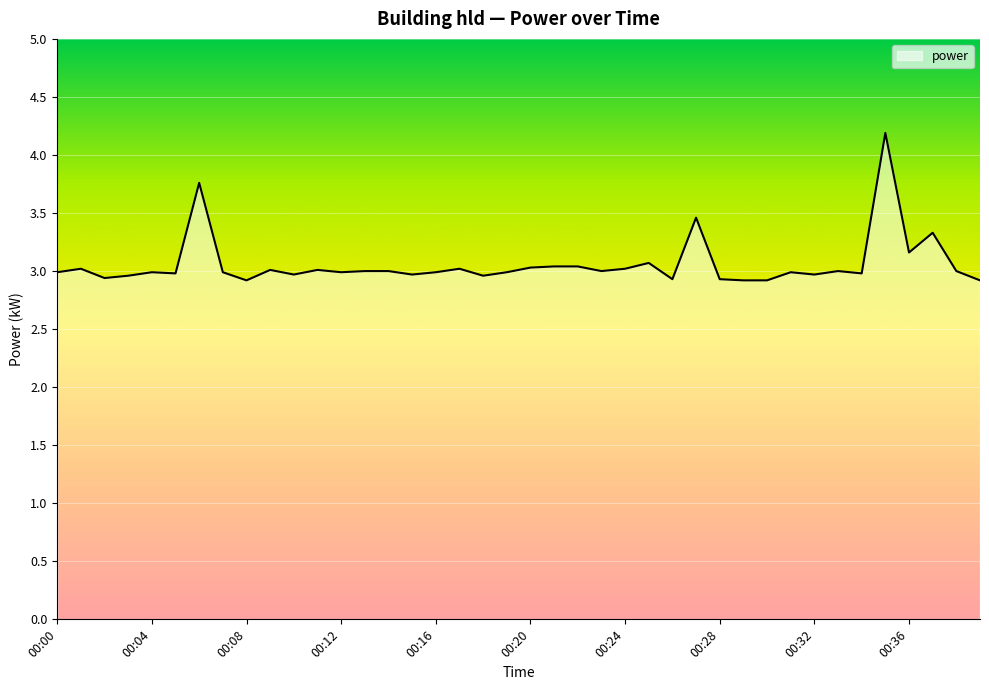

What is the smallest value displayed?

2.9